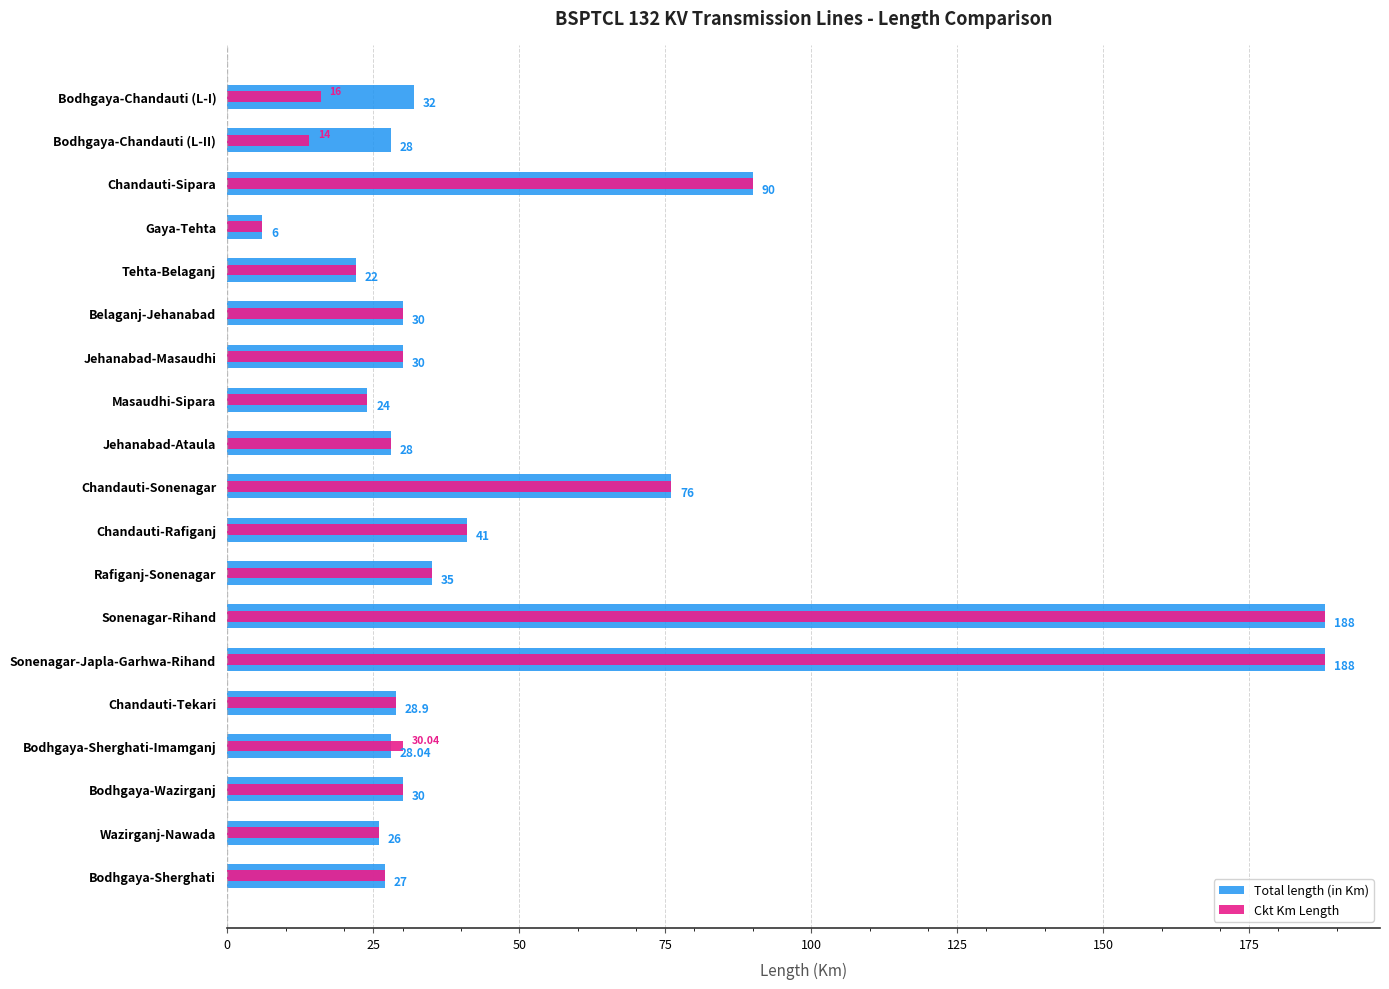

How many values in the Total length (in Km) series exceed 30?

7